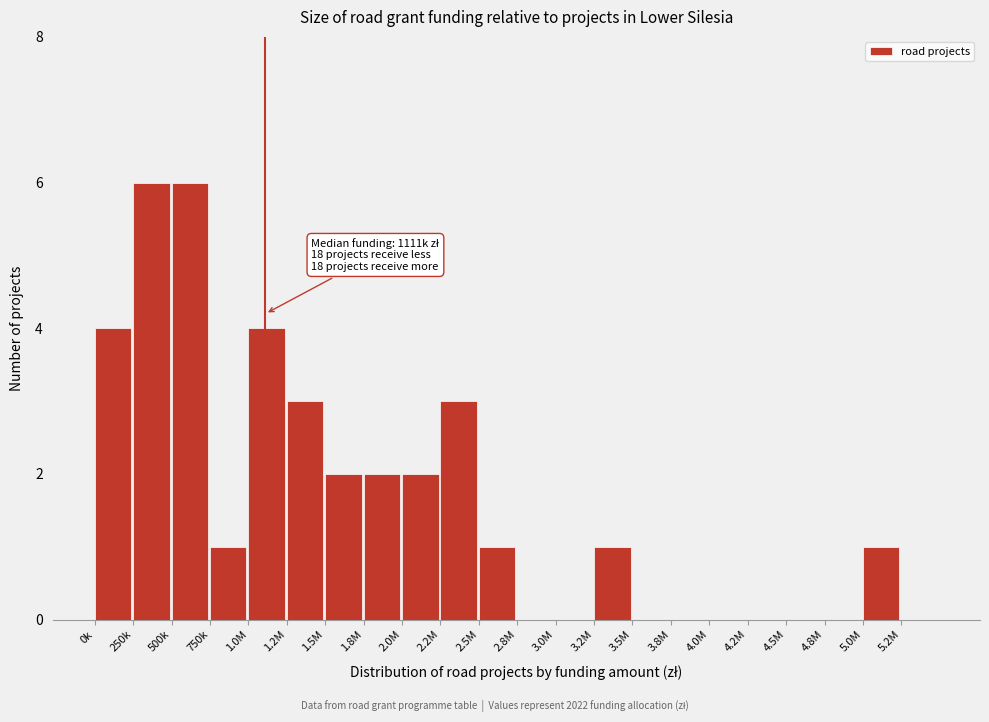

Reading left to right, what are all the values shown in this chart?

0k=4	250k=6	500k=6	750k=1	1.0M=4	1.2M=3	1.5M=2	1.8M=2	2.0M=2	2.2M=3	2.5M=1	2.8M=0	3.0M=0	3.2M=1	3.5M=0	3.8M=0	4.0M=0	4.2M=0	4.5M=0	4.8M=0	5.0M=1	5.2M=0